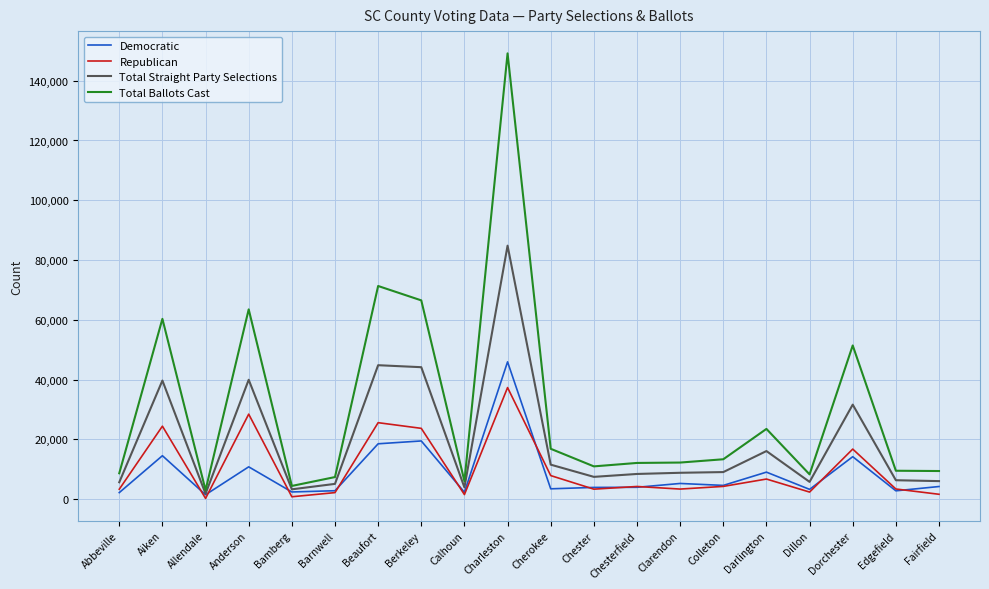

Is the value of Democratic at Charleston greater than the value of Total Ballots Cast at Bamberg?

Yes